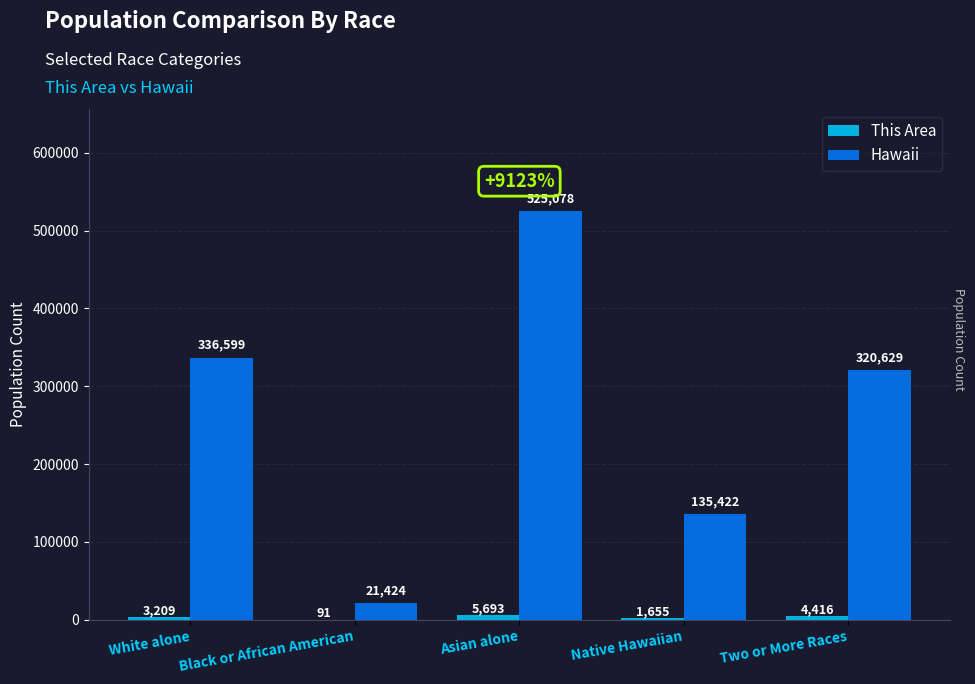

What is the sum of the Hawaii values at Native Hawaiian and Two or More Races?

456051